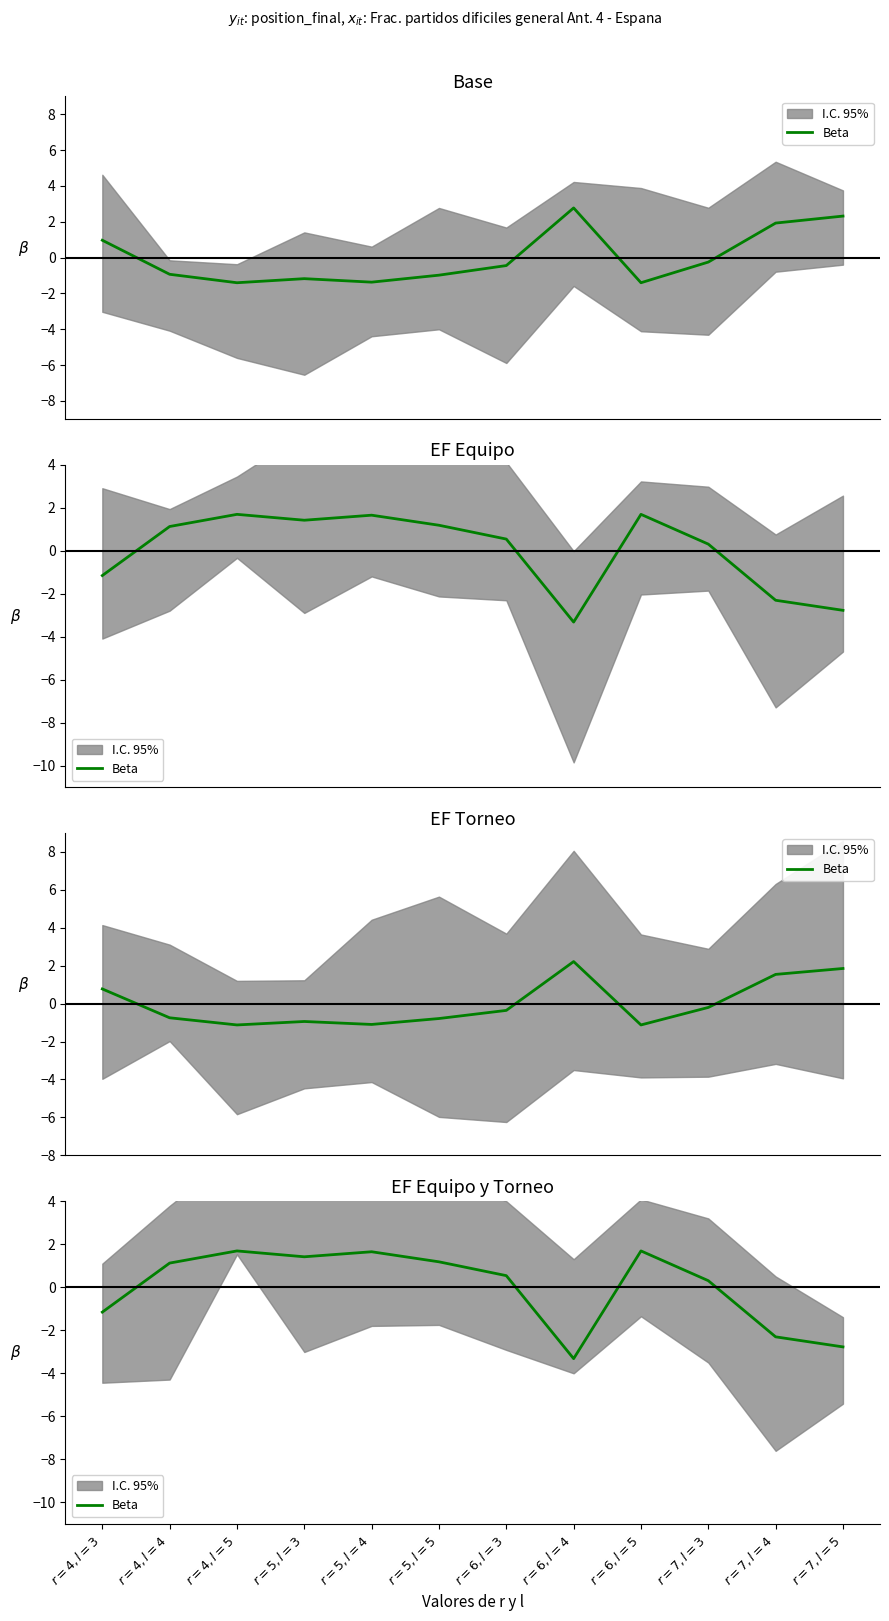

What is the label of the 3rd point from the right?

$r=7,l=3$